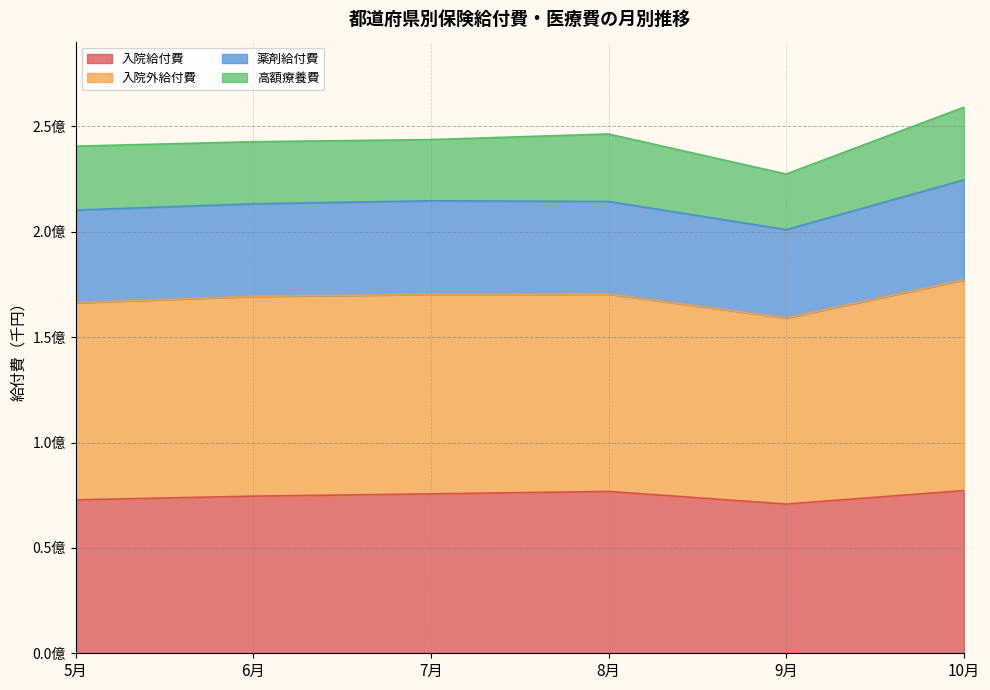

True or false: 入院外給付費 and 入院給付費 intersect in this chart.

False